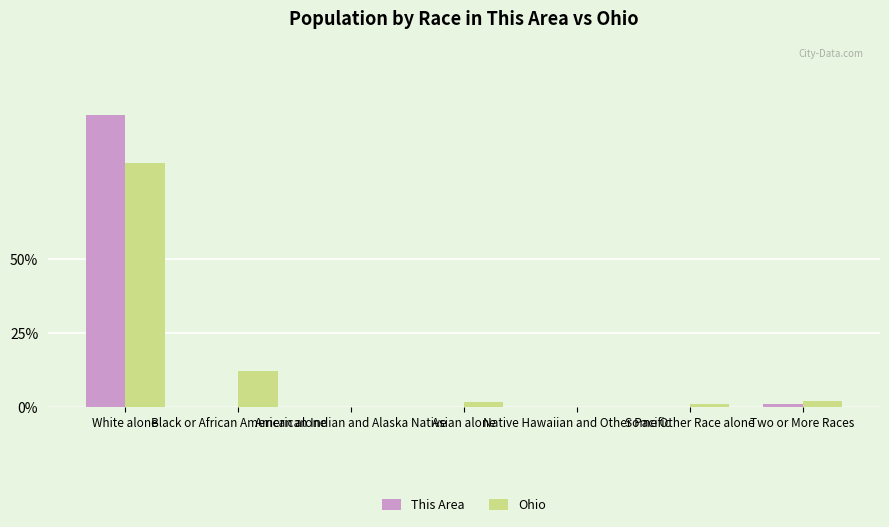

What is the sum of all This Area values?

1.0